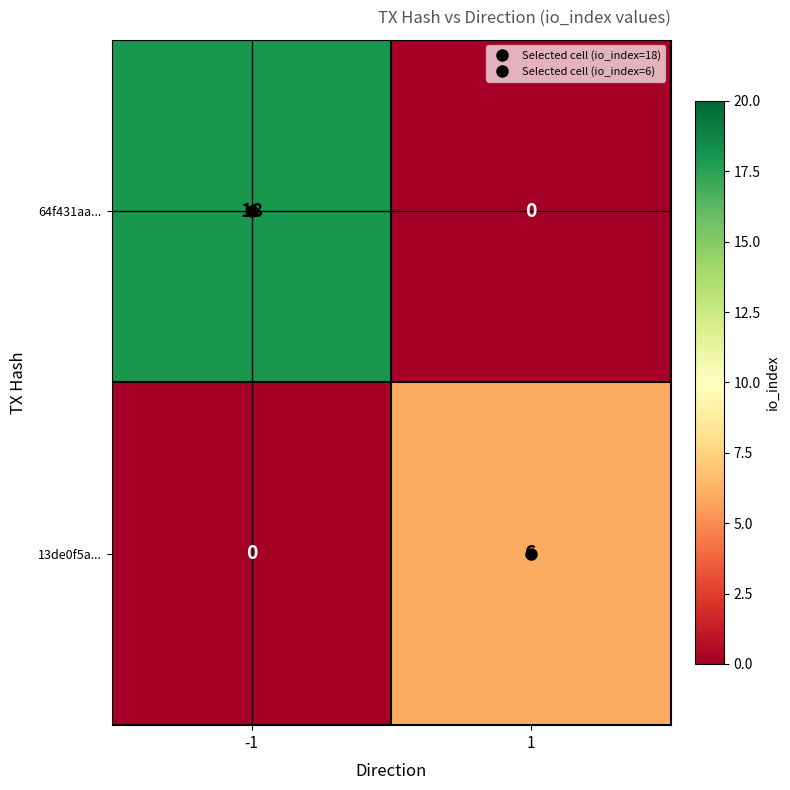

How many positive values does the 13de0f5a... series have?

1